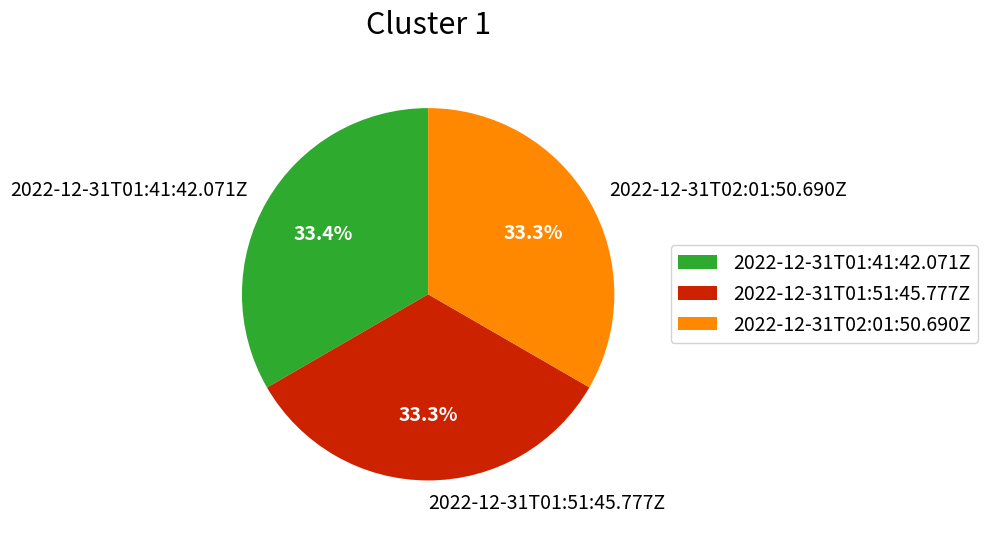

To the nearest percent, what portion does 2022-12-31T01:51:45.777Z represent?

33%